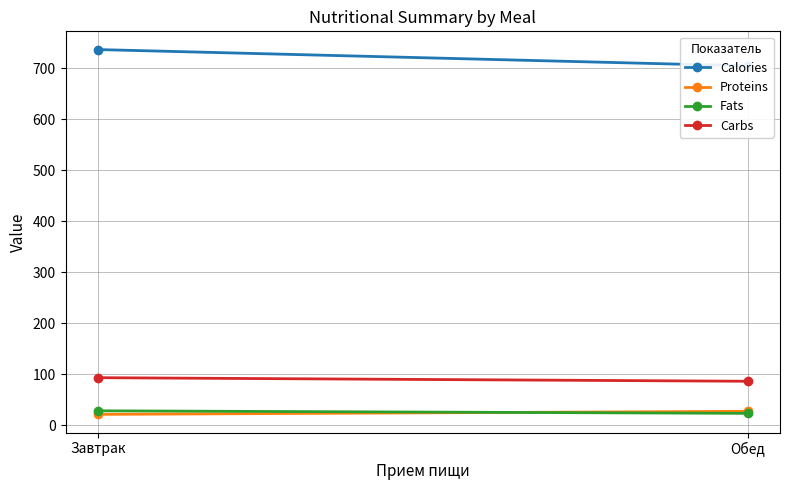

Which has a higher value, Обед or Завтрак?

Завтрак